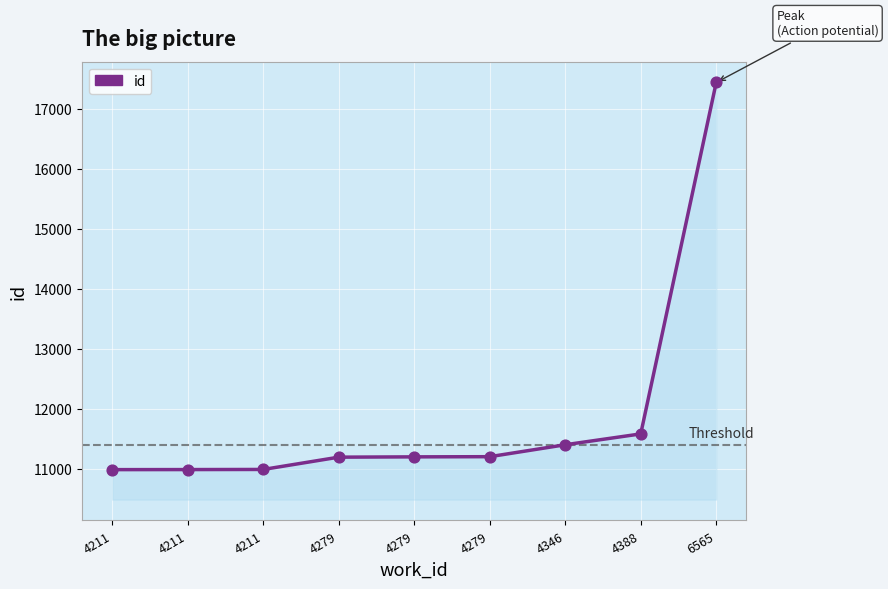

What is the ratio of the value at 4388 to the value at 4211?

1.1